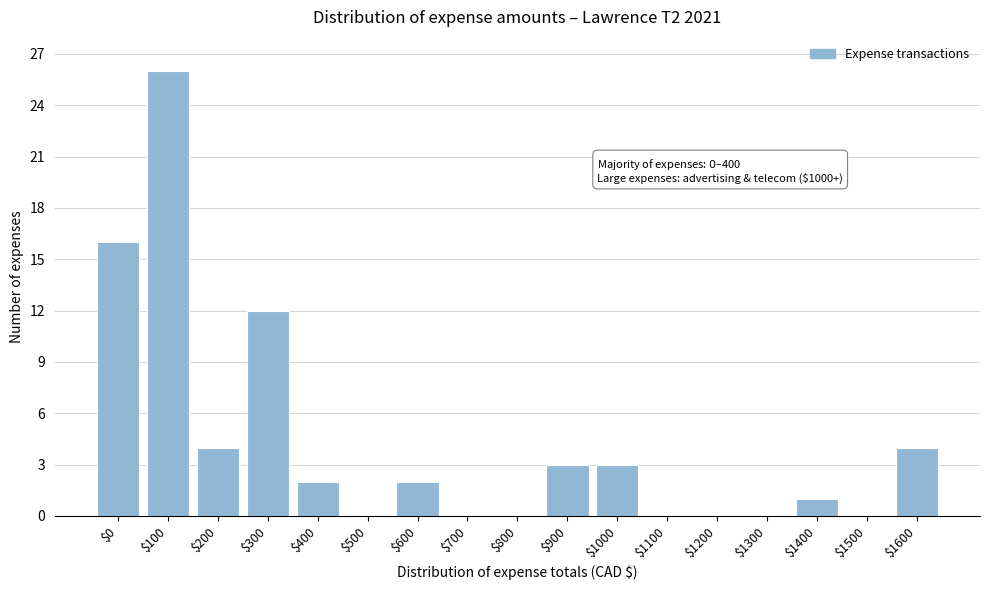

At which label is the value closest to 13?

$300